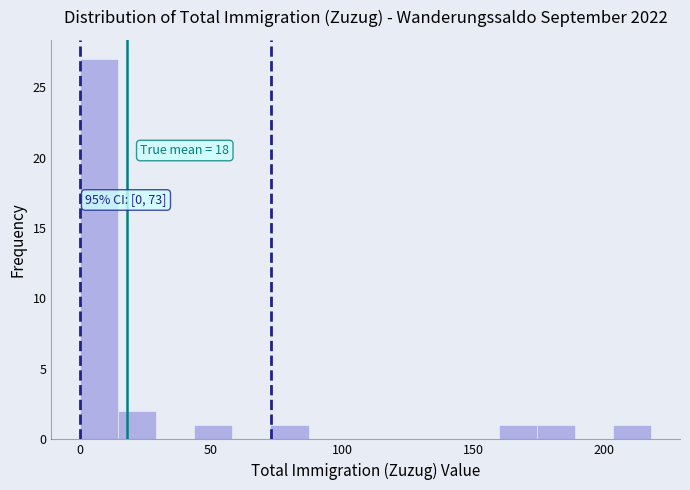

Read against the x-axis, roughly where is the centre of the tallest bar?

5